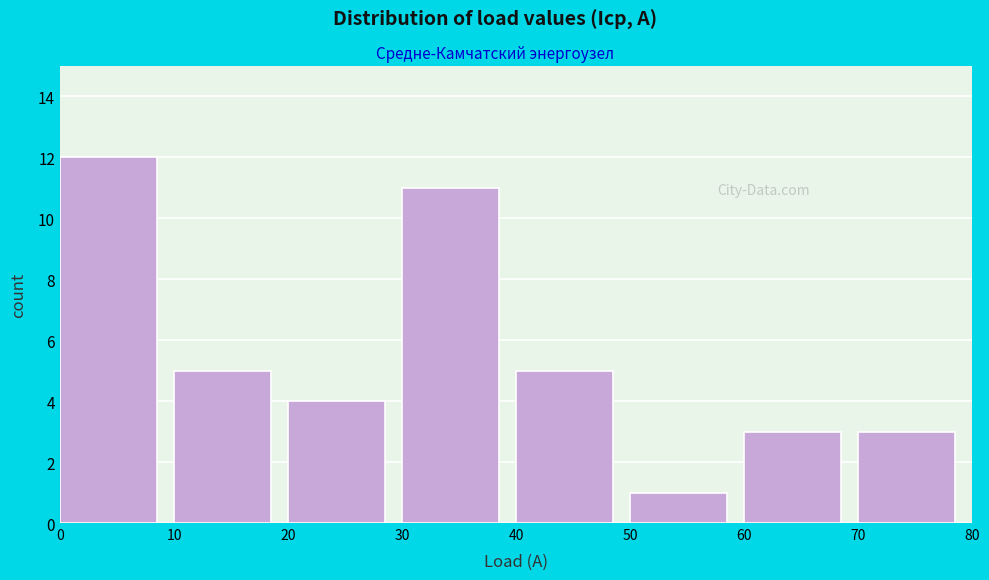

Reading left to right, transcribe this chart: for each bar, give the range it covers on the x-axis and its height. The values are not printed on the chart, so give them approximately, as read against the axis.

0 to 10: 12
10 to 20: 5
20 to 30: 4
30 to 40: 11
40 to 50: 5
50 to 60: 1
60 to 70: 3
70 to 80: 3